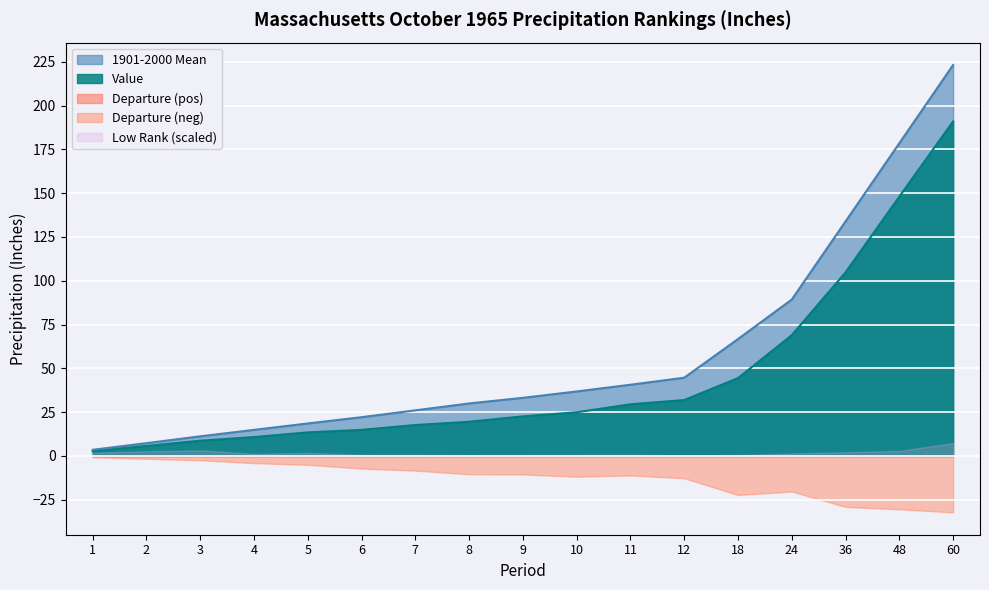

The value of 1901-2000 Mean at 3 is 11.2. True or false?

True